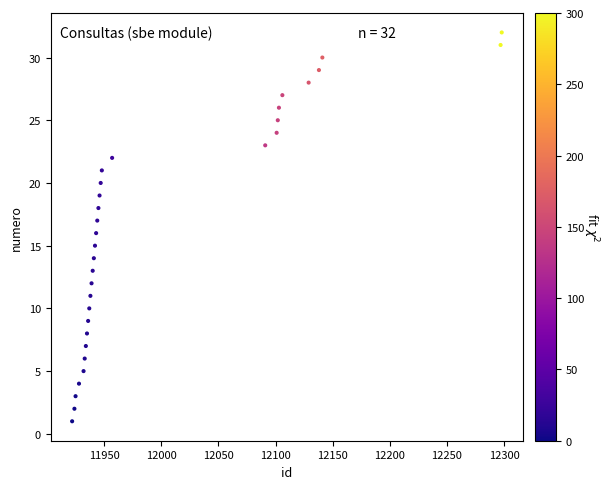

What is the range of Y values (max minus min)?

31